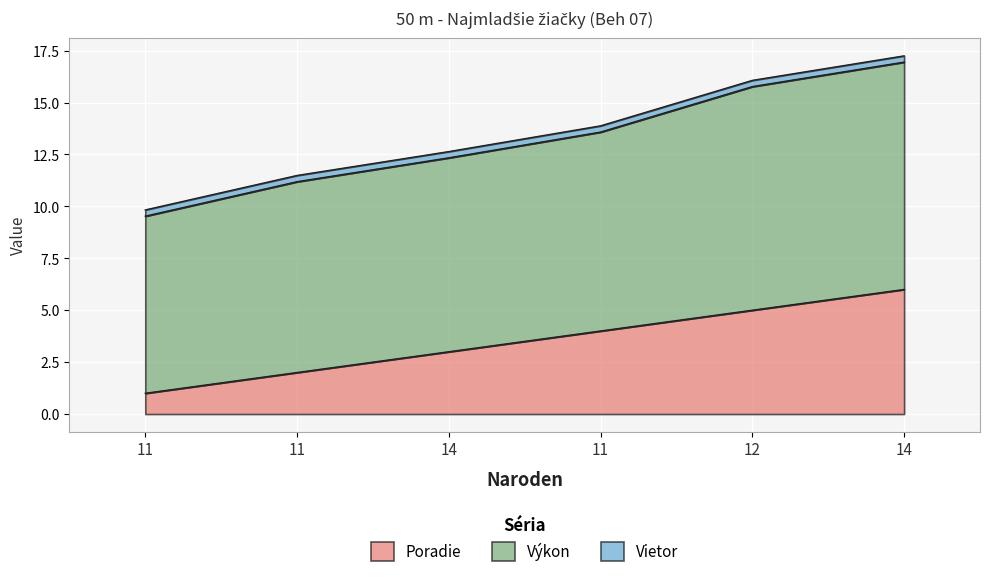

How many values in the Poradie series are below 4?

3